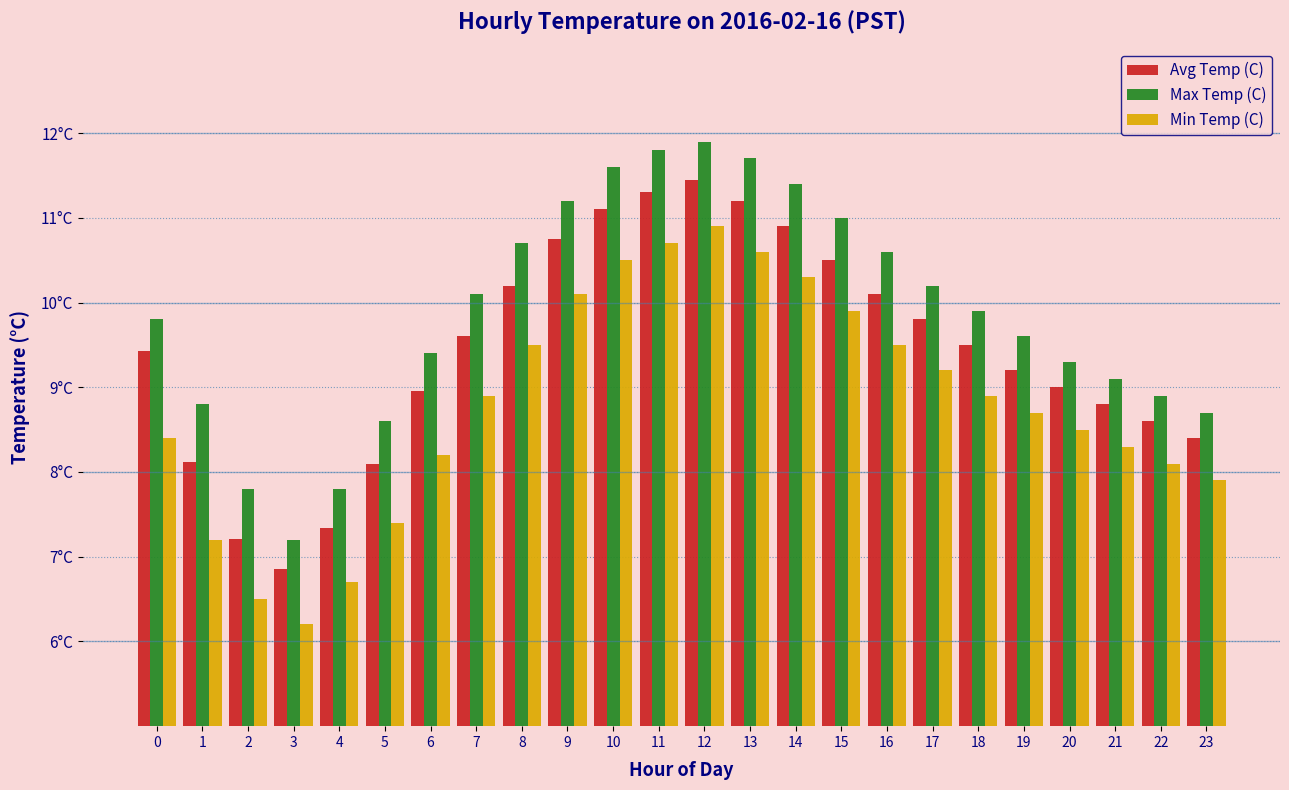

Are the bars horizontal?

No